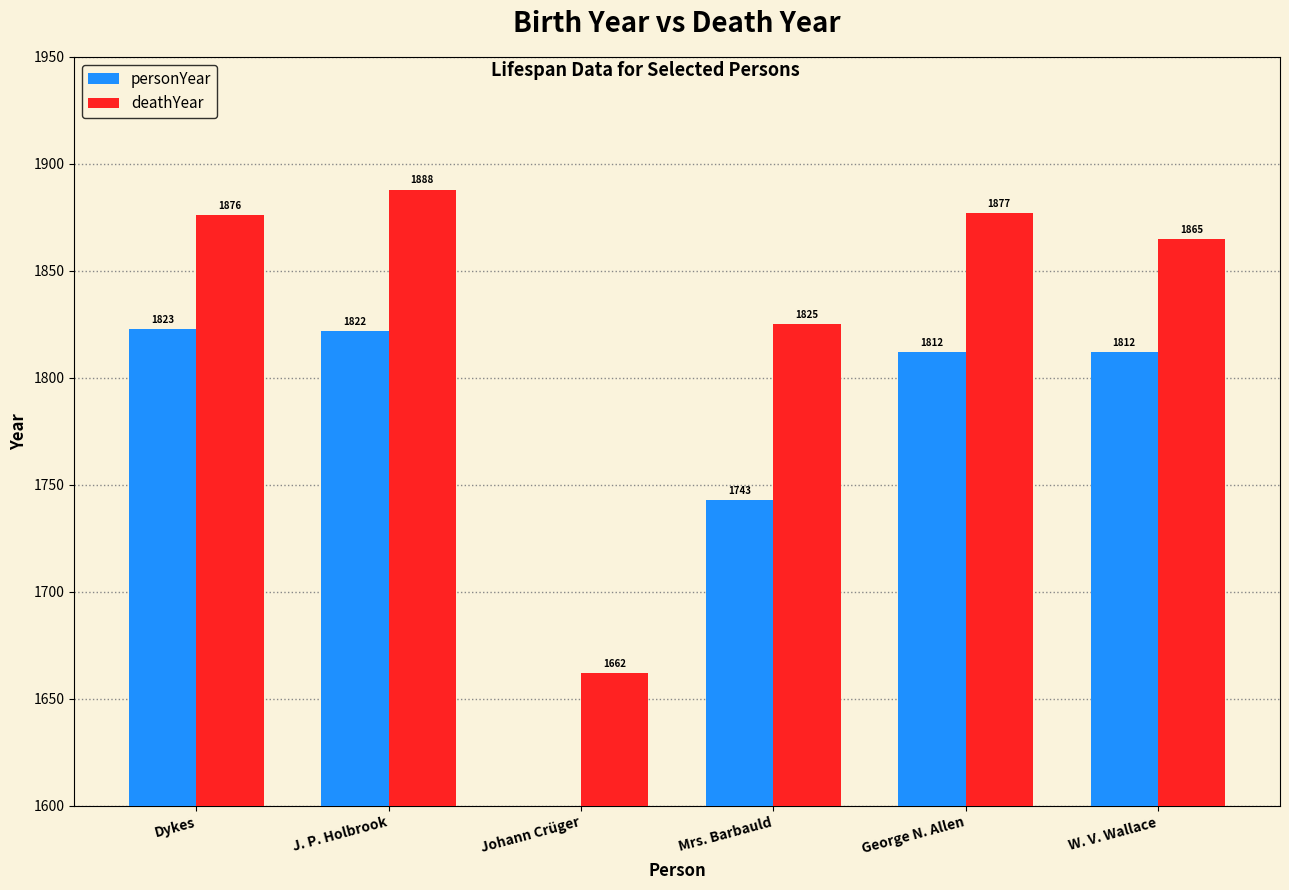

What is the highest value of the deathYear series?

1888